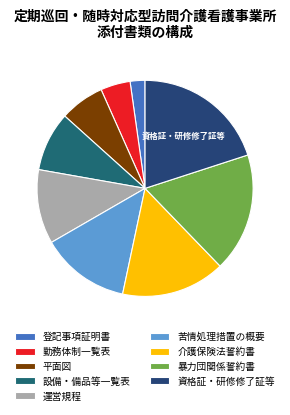

Count the number of slices in the pie.

9